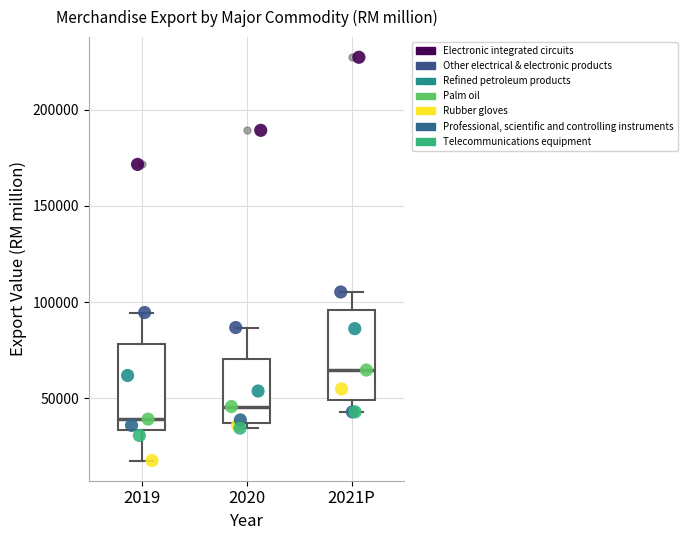

Which box has the highest median line?

2021P